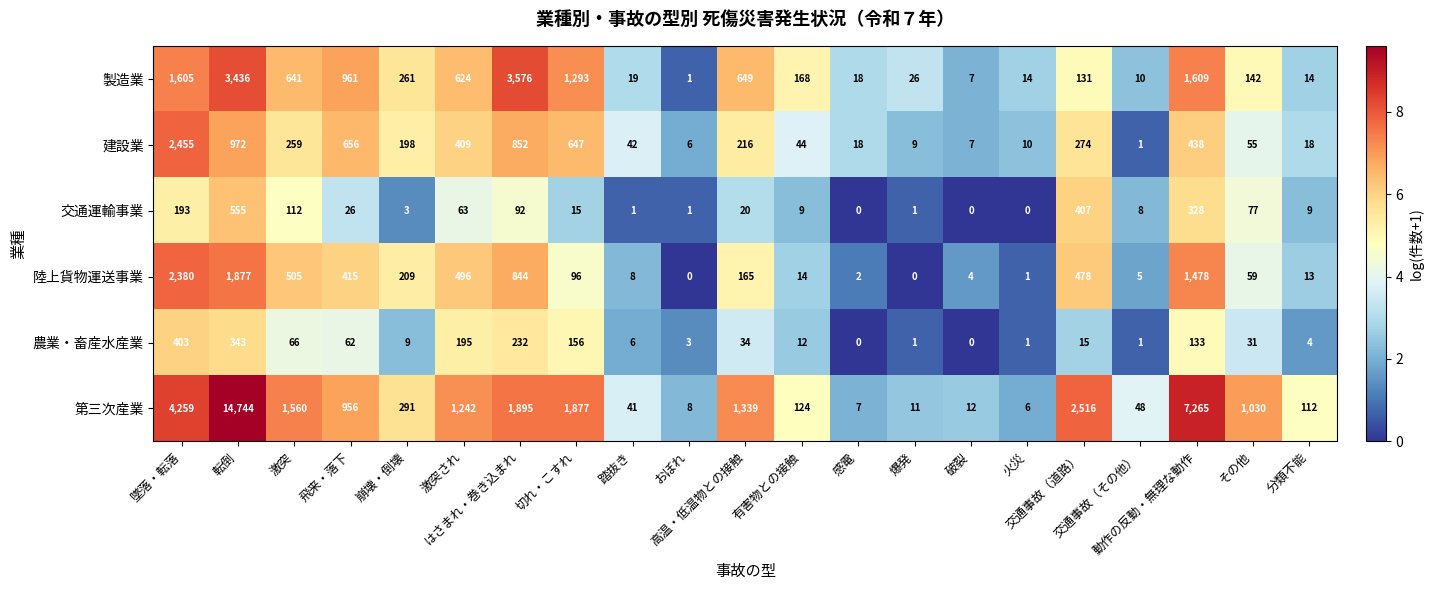

What is the total value across all series at 交通事故（道路）?

3821